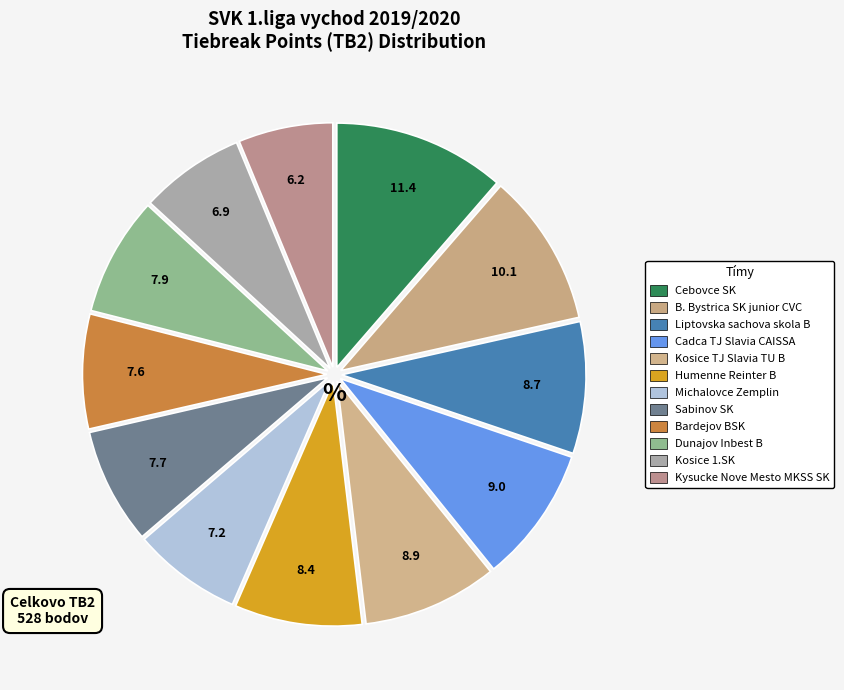

To the nearest percent, what is the combined percentage of Sabinov SK and Cebovce SK?

19%